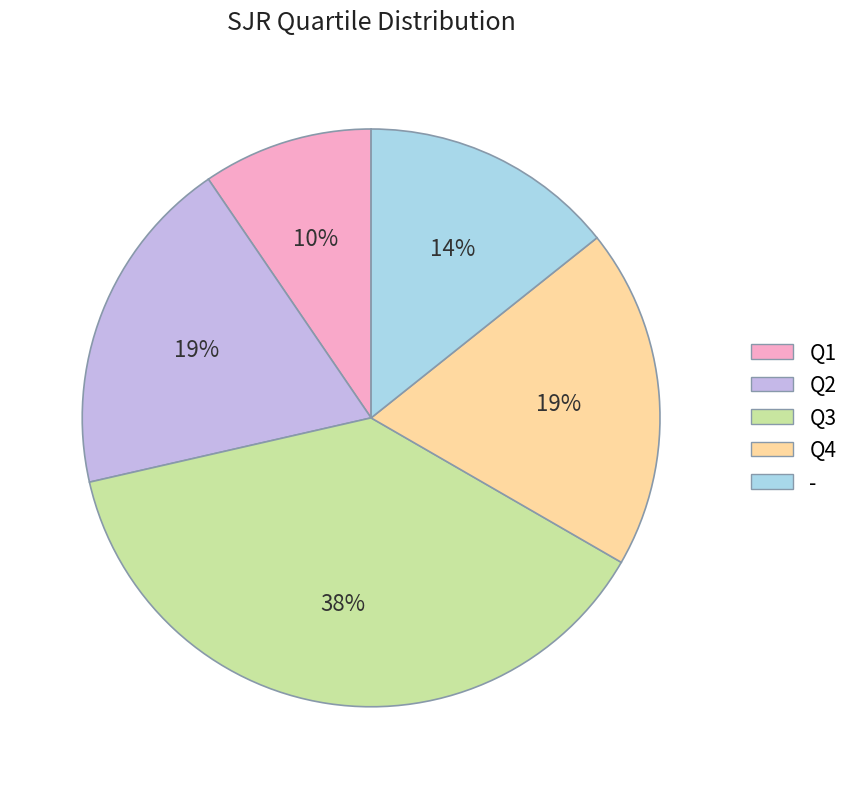

To the nearest percent, what is the combined percentage of Q1 and Q4?

29%